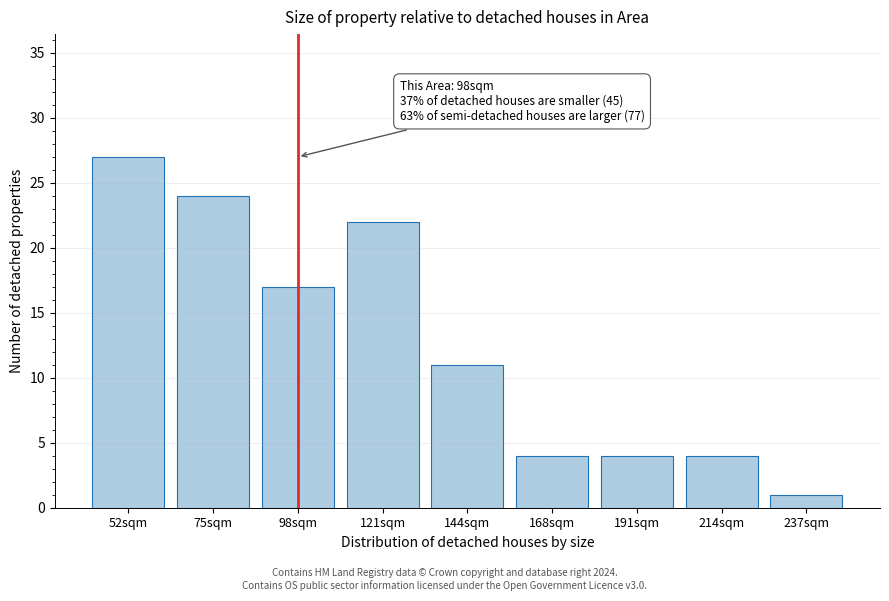

Reading left to right, what are all the values shown in this chart?

52sqm=27	75sqm=24	98sqm=17	121sqm=22	144sqm=11	168sqm=4	191sqm=4	214sqm=4	237sqm=1